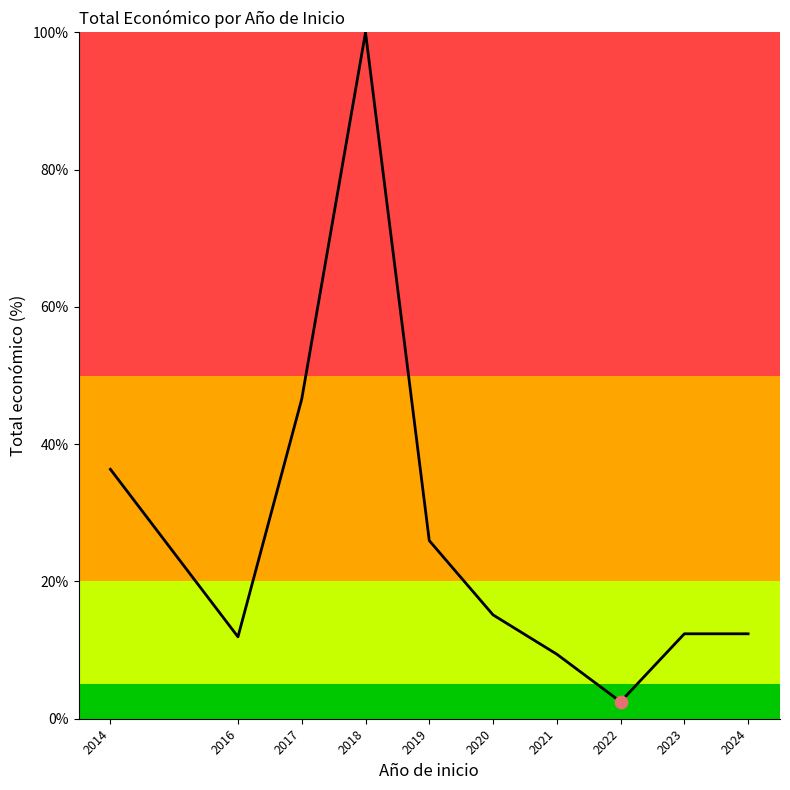

Which has a higher value, 2018 or 2017?

2018